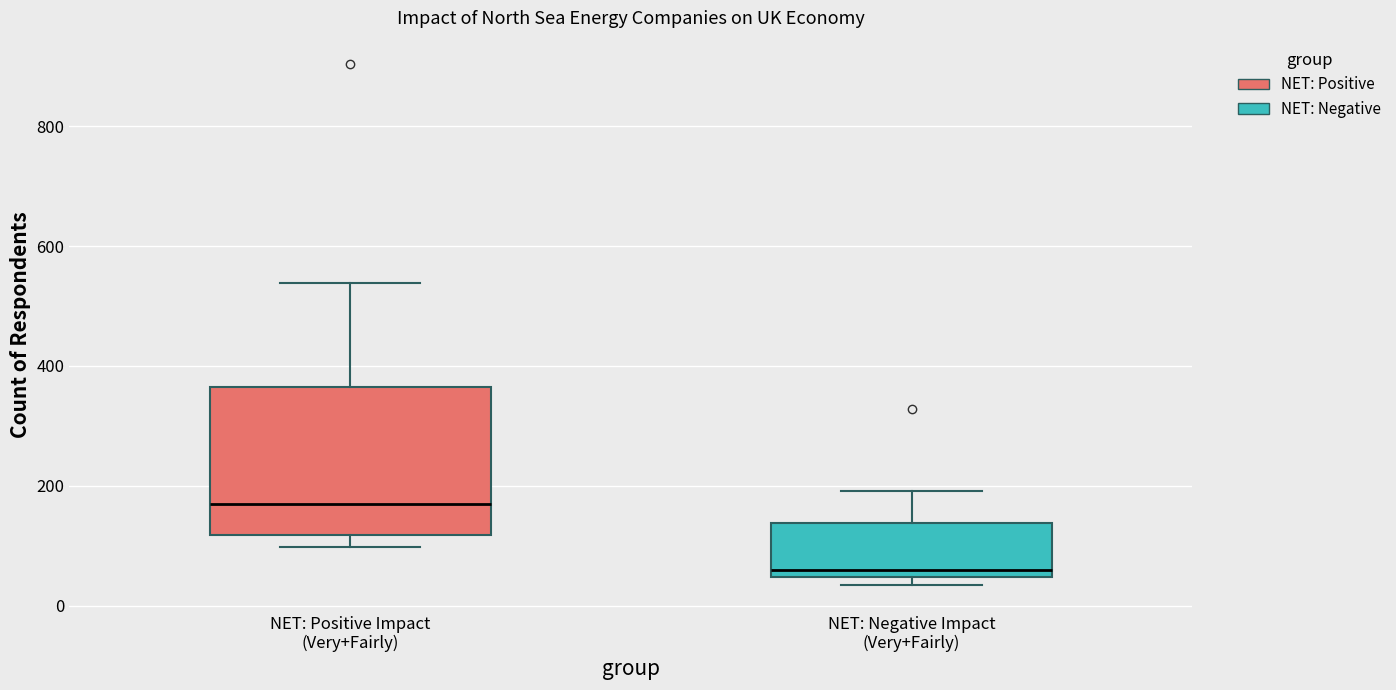

Which box's median line is the highest?

NET: Positive Impact (Very+Fairly)